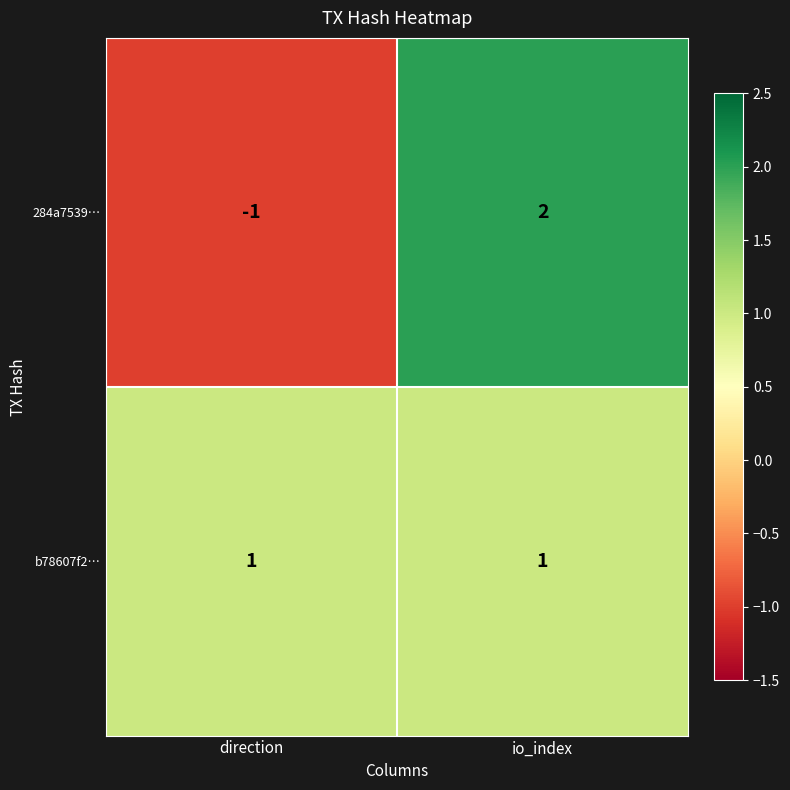

Is it true that 284a7539… equals -1 at direction?

True